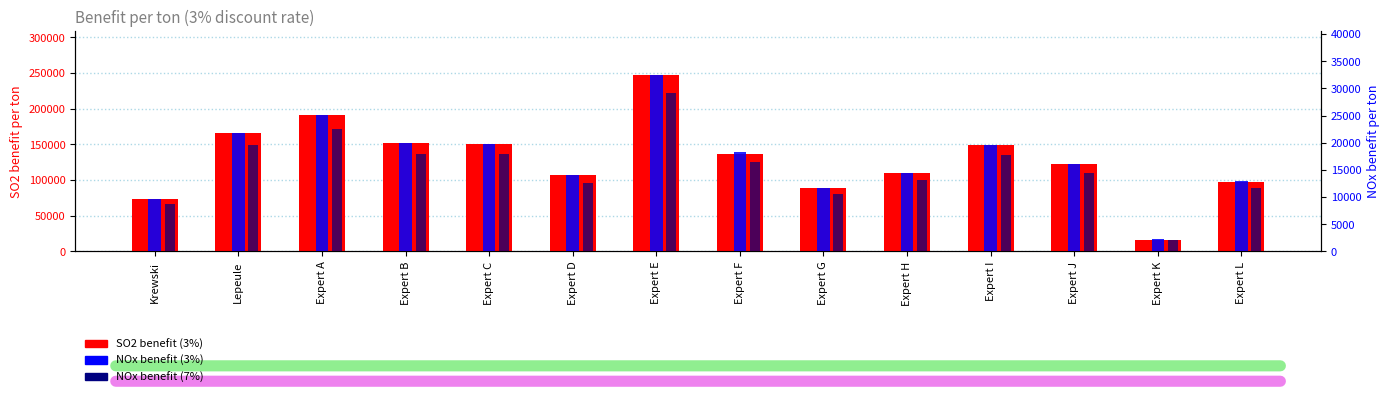

At which category does the chart reach its peak across all series?

Expert E